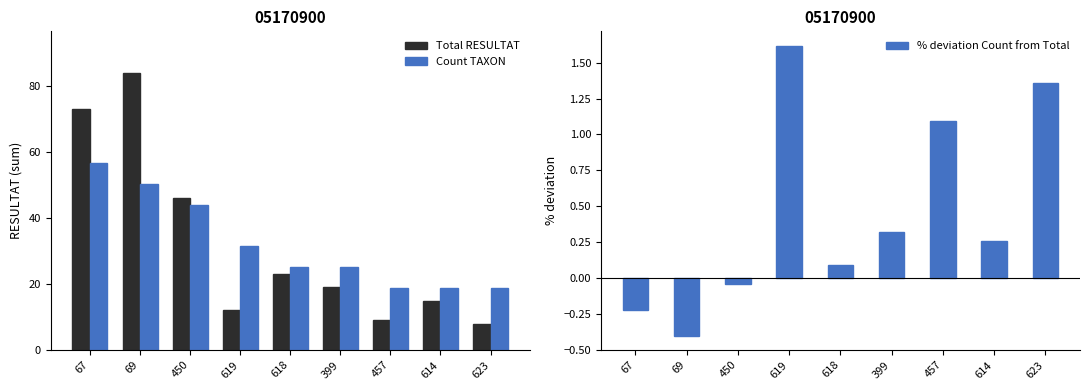

Reading left to right, list all the values displayed in this chart.

Total RESULTAT: 73.0	84.0	46.0	12.0	23.0	19.0	9.0	15.0	8.0
Count TAXON: 56.5	50.3	44.0	31.4	25.1	25.1	18.8	18.8	18.8
% deviation Count from Total: -0.2	-0.4	-0.0	1.6	0.1	0.3	1.1	0.3	1.4